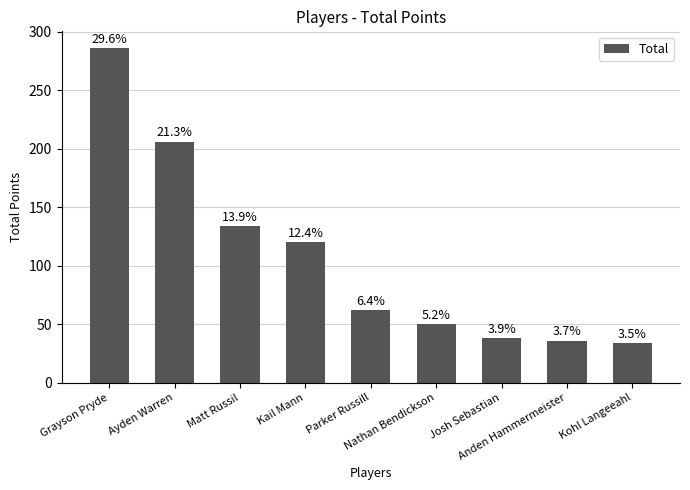

What is the difference between the maximum and minimum values?

252